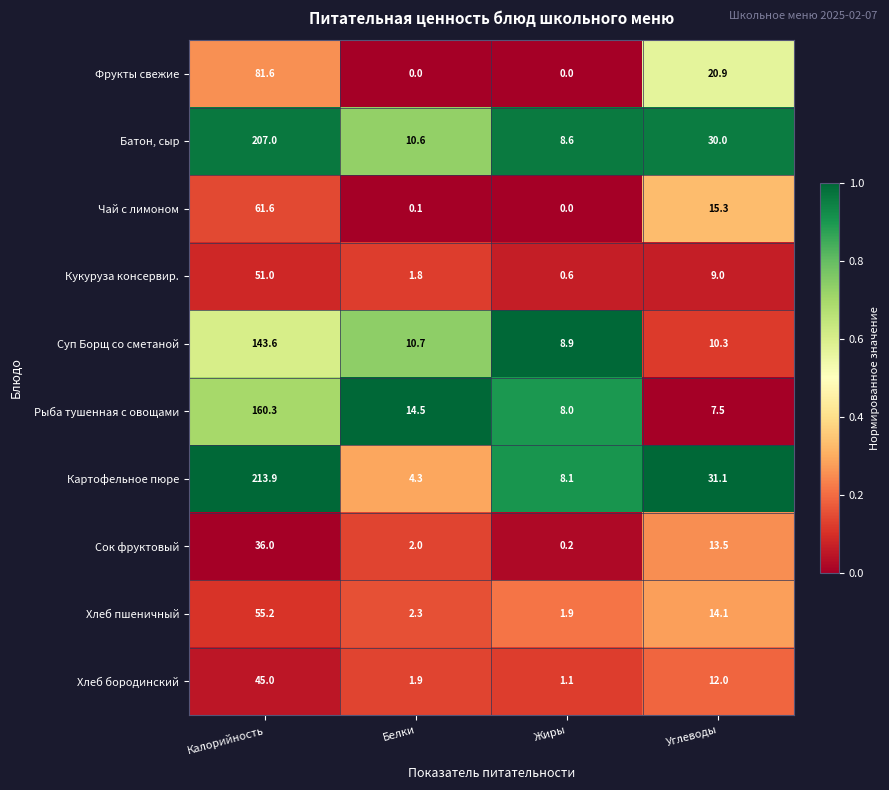

What is the sum of all Сок фруктовый values?

51.7